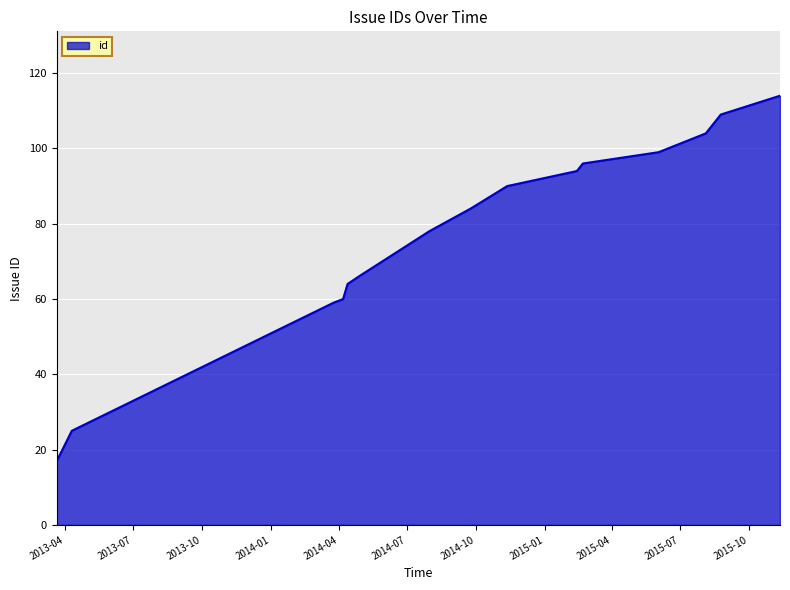

What is the difference between the maximum and minimum values?

97